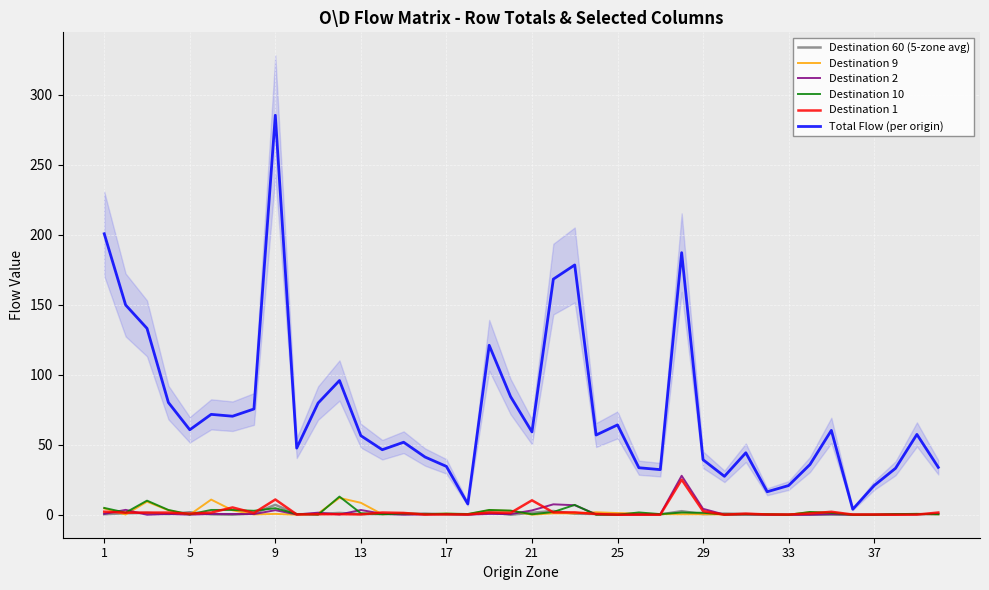

True or false: Destination 60 (5-zone avg) has a value of 0.6 at 23.

True